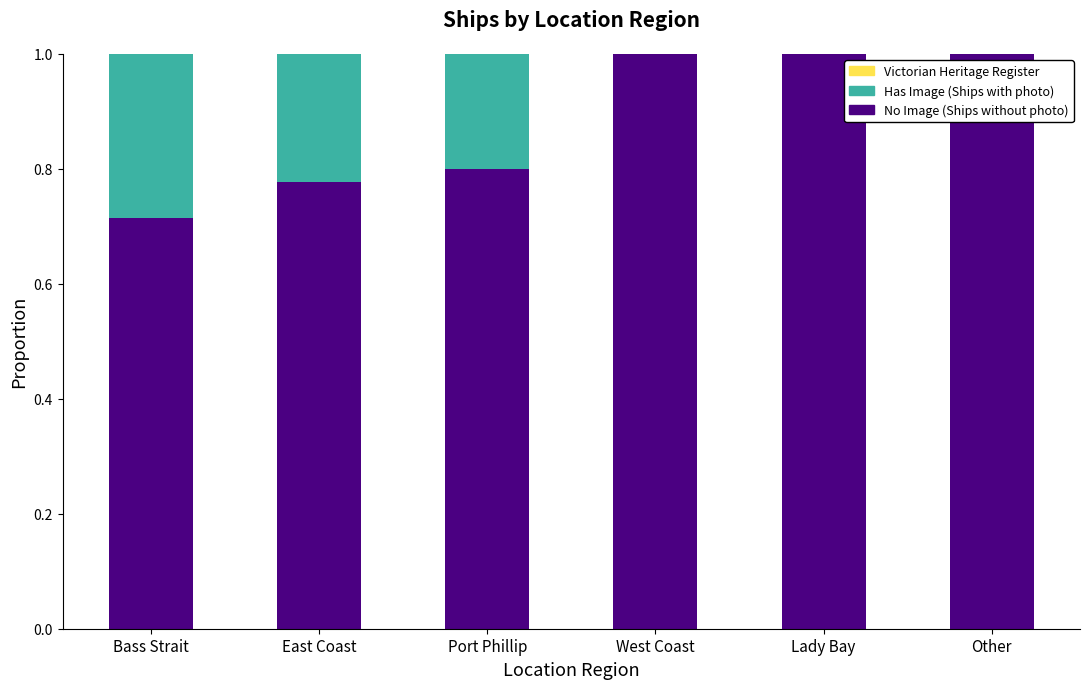

What is the highest value of the No Image (Ships without photo) series?

1.0